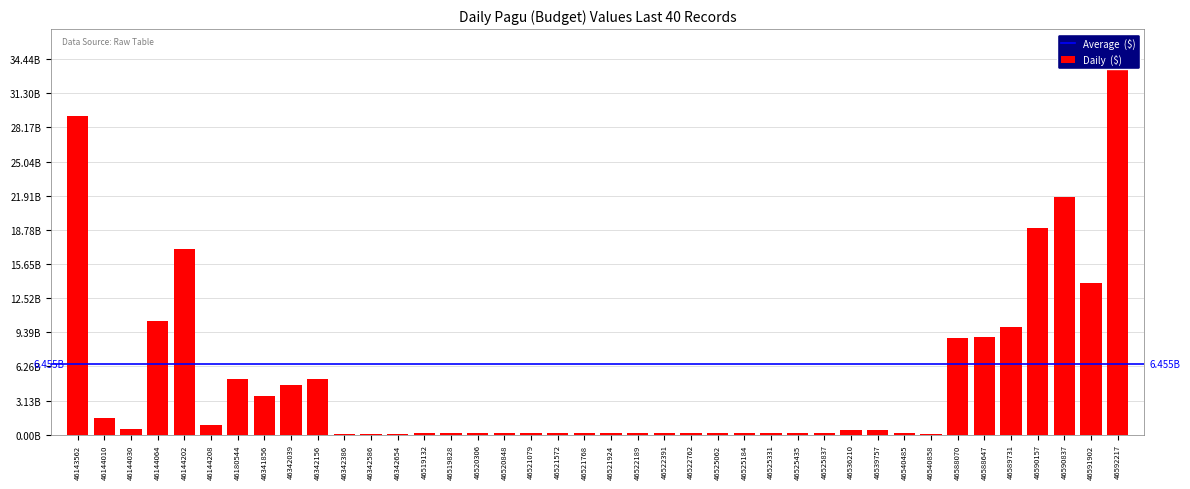

What is the value of the 7th bar from the left?

5078314800